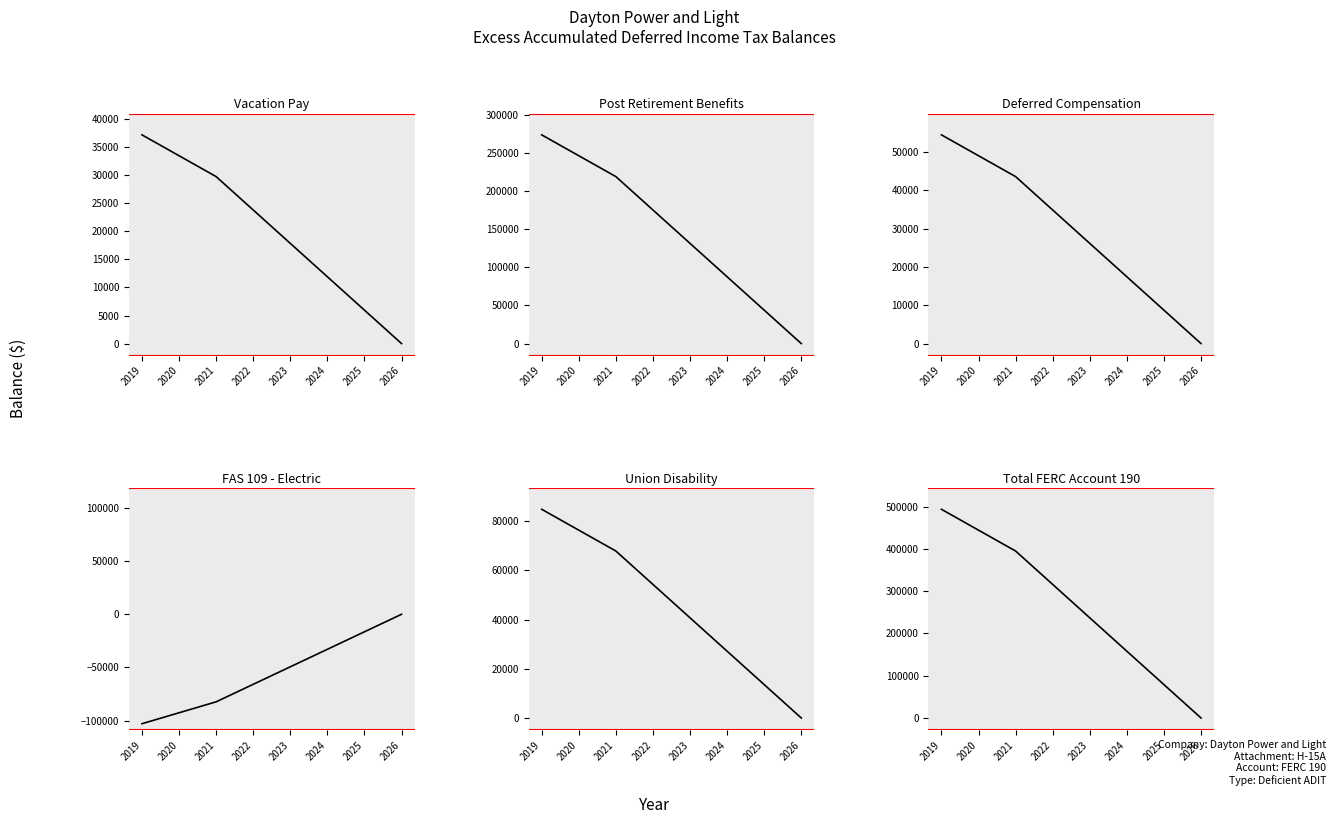

True or false: Union Disability has more than 2 interior local peaks.

False